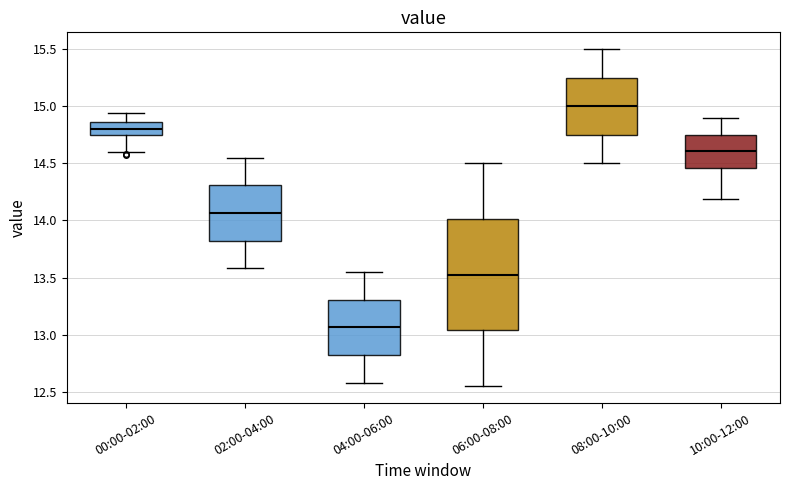

Reading left to right, read every box against the y-axis: the position of its median line, the range the box covers, and the ends of its whiskers. The values are not printed on the chart, so give them approximately, as read against the axis.

00:00-02:00: median 14.80, box 14.75 to 14.85, whiskers 14.60 to 14.95
02:00-04:00: median 14.05, box 13.80 to 14.30, whiskers 13.60 to 14.55
04:00-06:00: median 13.05, box 12.80 to 13.30, whiskers 12.60 to 13.55
06:00-08:00: median 13.55, box 13.05 to 14.00, whiskers 12.55 to 14.50
08:00-10:00: median 15.00, box 14.75 to 15.25, whiskers 14.50 to 15.50
10:00-12:00: median 14.60, box 14.45 to 14.75, whiskers 14.20 to 14.90